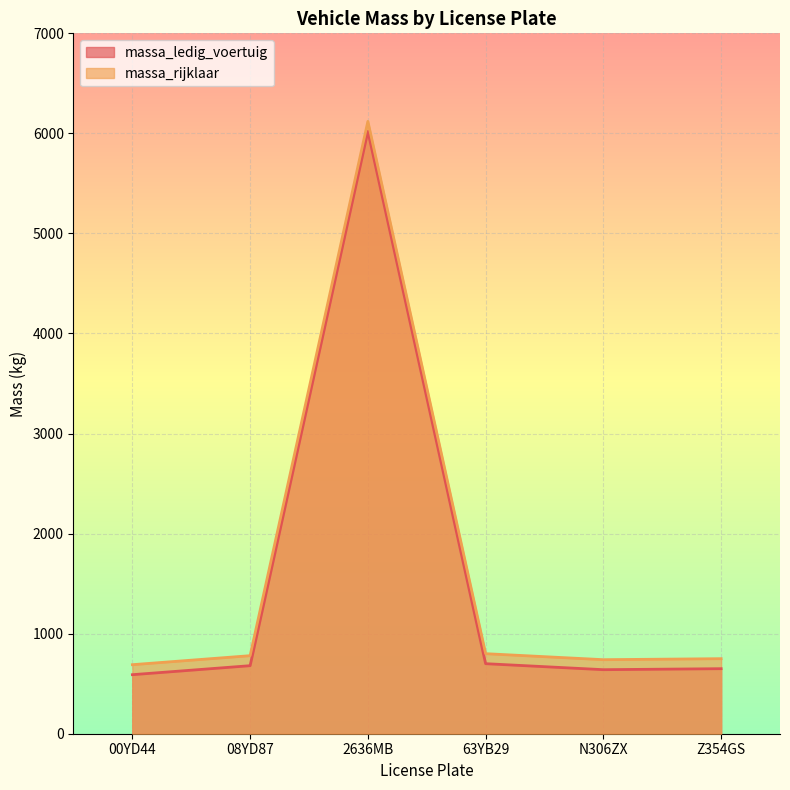

Rank the series by their average value, from highest to lowest.

massa_rijklaar, massa_ledig_voertuig